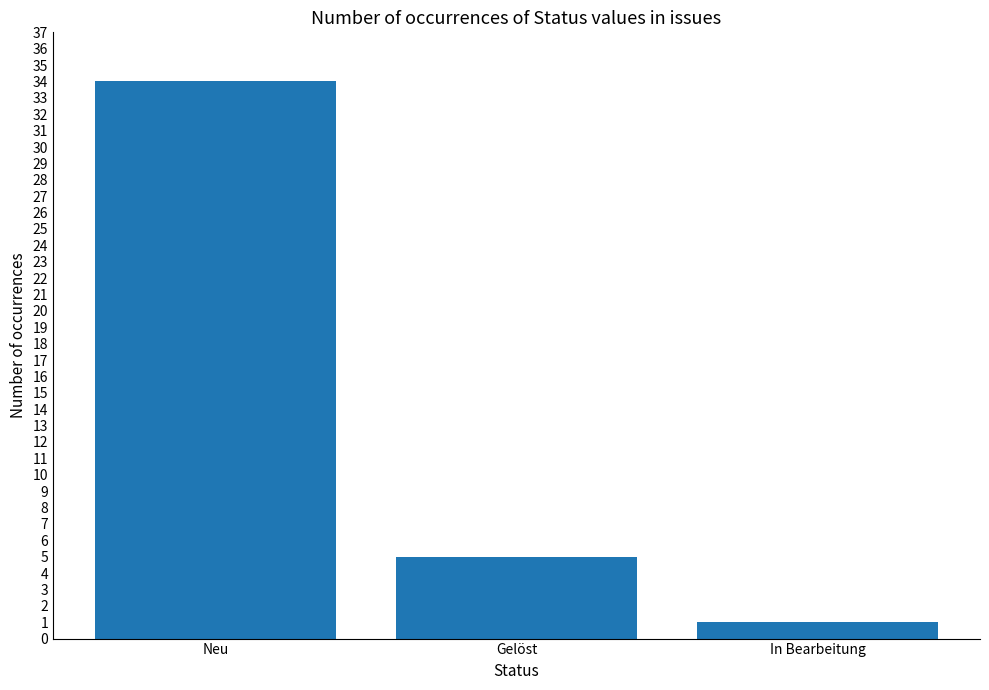

Where does the data first go above 5?

Neu